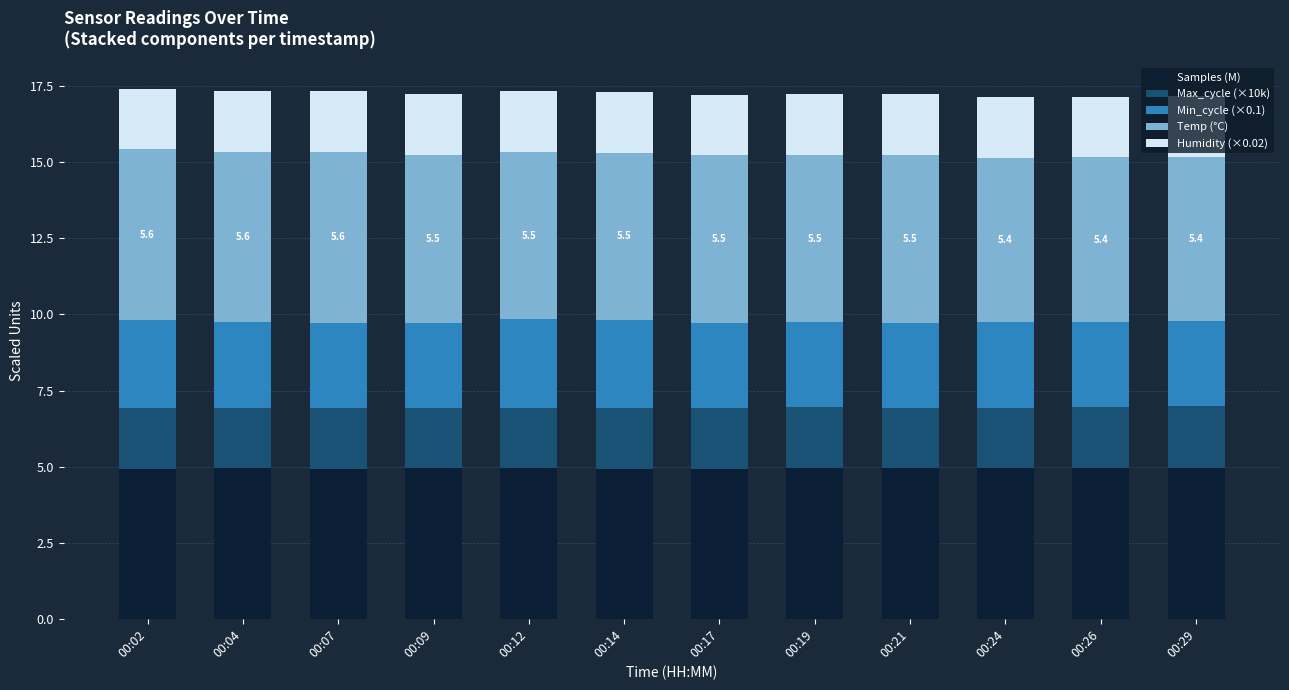

What is the sum of all Samples (M) values?

59.3